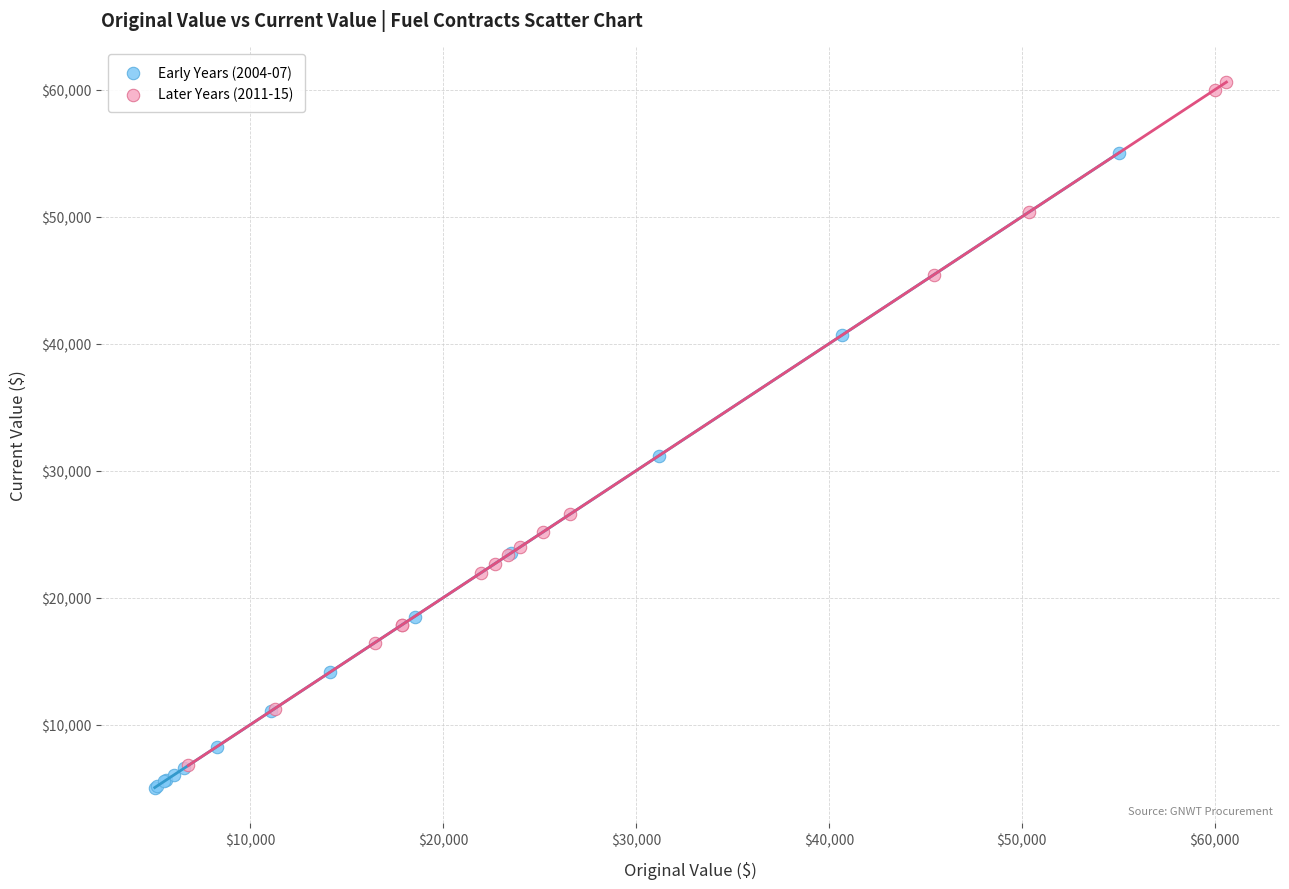

Which series contains the highest Y value?

Later Years (2011-15)